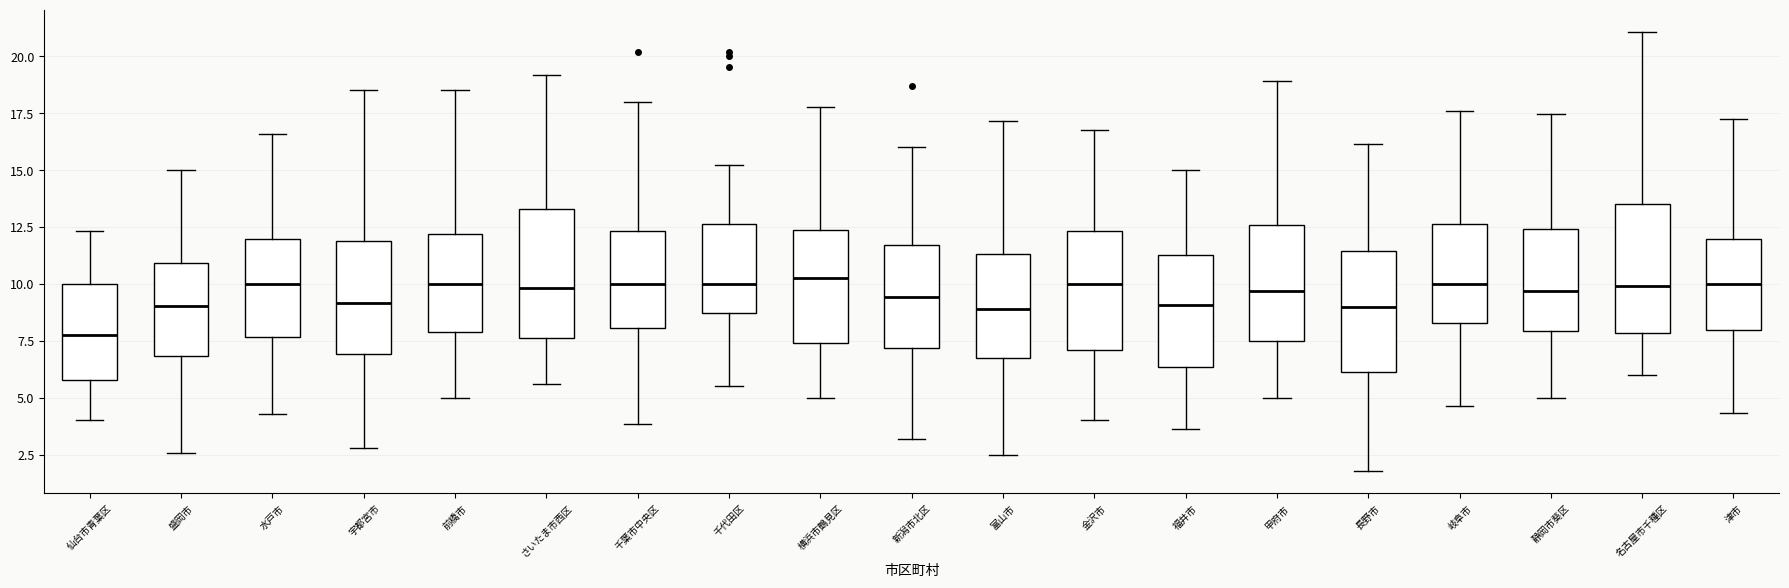

Which box's median line is the lowest?

仙台市青葉区